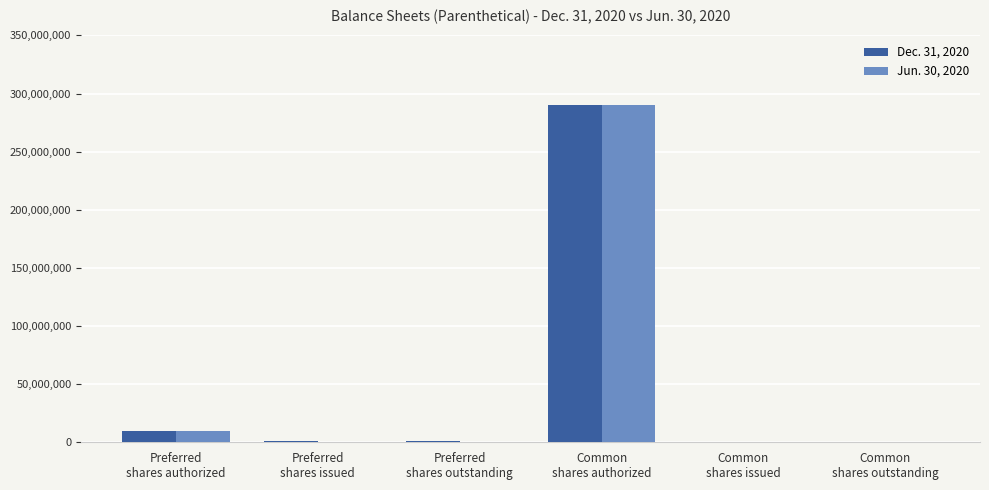

How many series are shown in this chart?

2